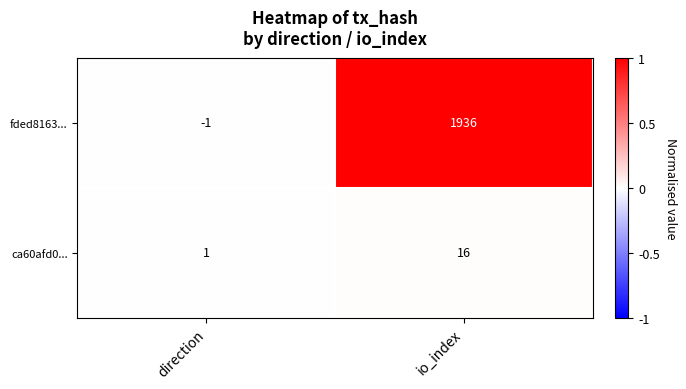

True or false: fded8163... has a value of -2 at direction.

False